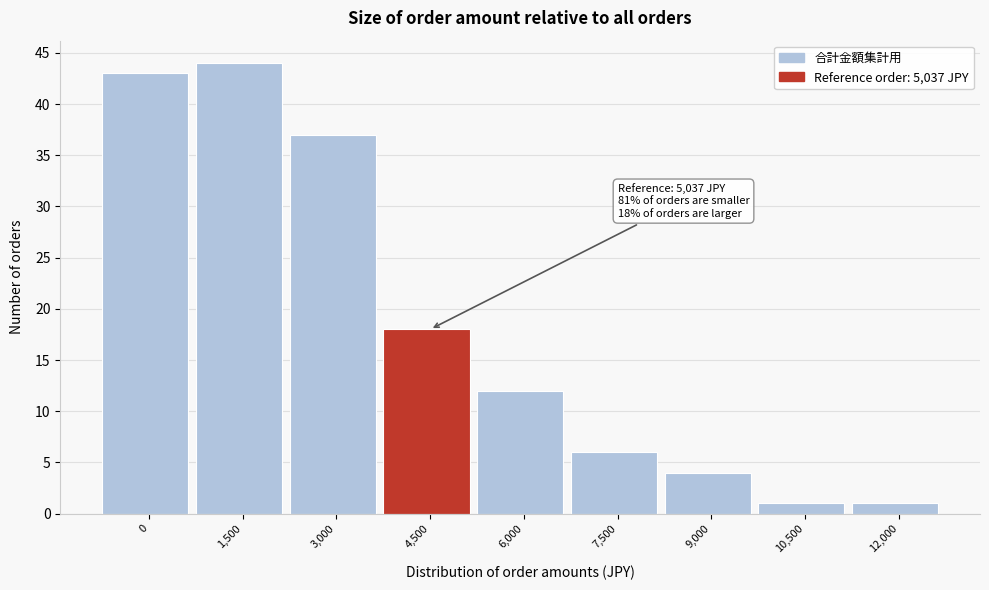

Reading right to left, list all the values displayed in this chart.

1	1	4	6	12	18	37	44	43